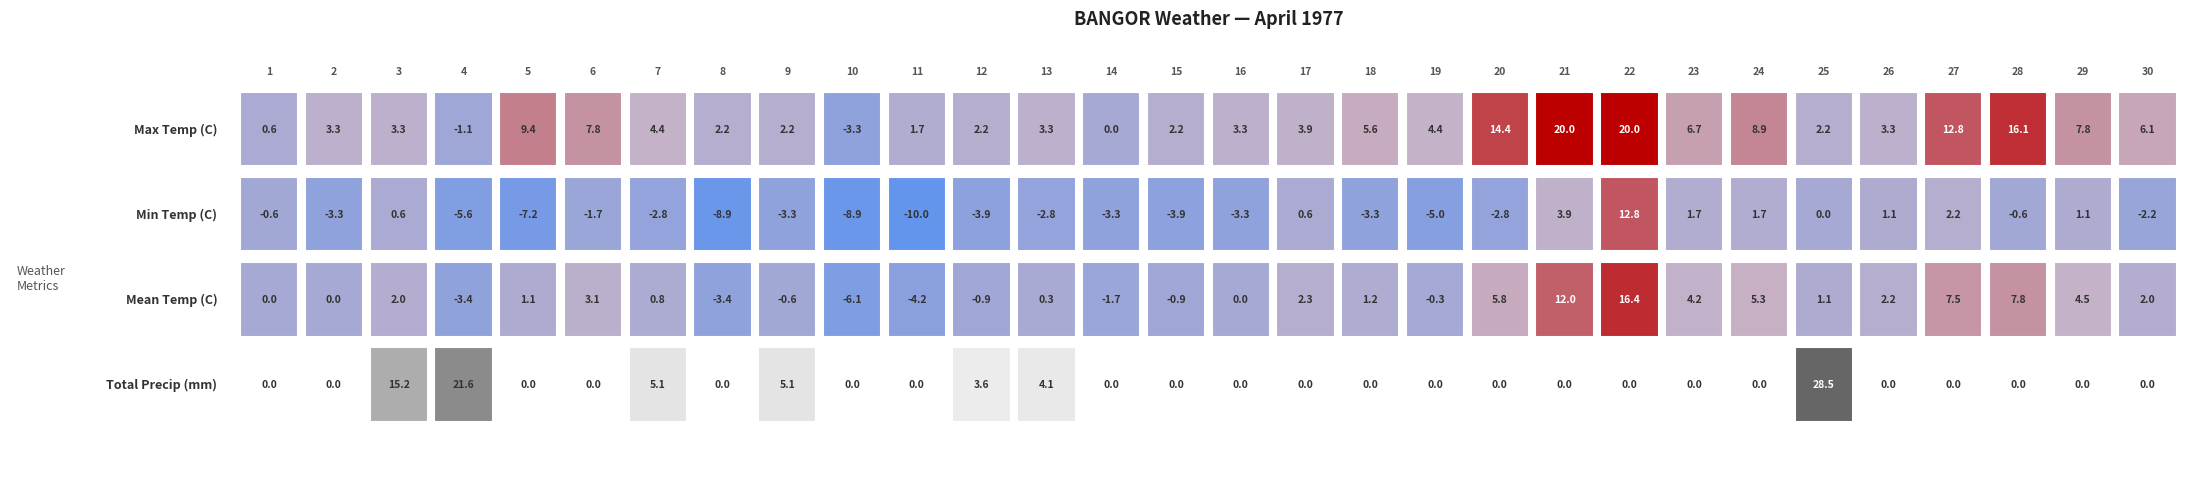

Reading right to left, what are all the values shown in this chart?

Max Temp (C): 6.1	7.8	16.1	12.8	3.3	2.2	8.9	6.7	20.0	20.0	14.4	4.4	5.6	3.9	3.3	2.2	0.0	3.3	2.2	1.7	-3.3	2.2	2.2	4.4	7.8	9.4	-1.1	3.3	3.3	0.6
Min Temp (C): -2.2	1.1	-0.6	2.2	1.1	0.0	1.7	1.7	12.8	3.9	-2.8	-5.0	-3.3	0.6	-3.3	-3.9	-3.3	-2.8	-3.9	-10.0	-8.9	-3.3	-8.9	-2.8	-1.7	-7.2	-5.6	0.6	-3.3	-0.6
Mean Temp (C): 2.0	4.5	7.8	7.5	2.2	1.1	5.3	4.2	16.4	12.0	5.8	-0.3	1.2	2.3	0.0	-0.9	-1.7	0.3	-0.9	-4.2	-6.1	-0.6	-3.4	0.8	3.1	1.1	-3.4	2.0	0.0	0.0
Total Precip (mm): 0.0	0.0	0.0	0.0	0.0	28.5	0.0	0.0	0.0	0.0	0.0	0.0	0.0	0.0	0.0	0.0	0.0	4.1	3.6	0.0	0.0	5.1	0.0	5.1	0.0	0.0	21.6	15.2	0.0	0.0